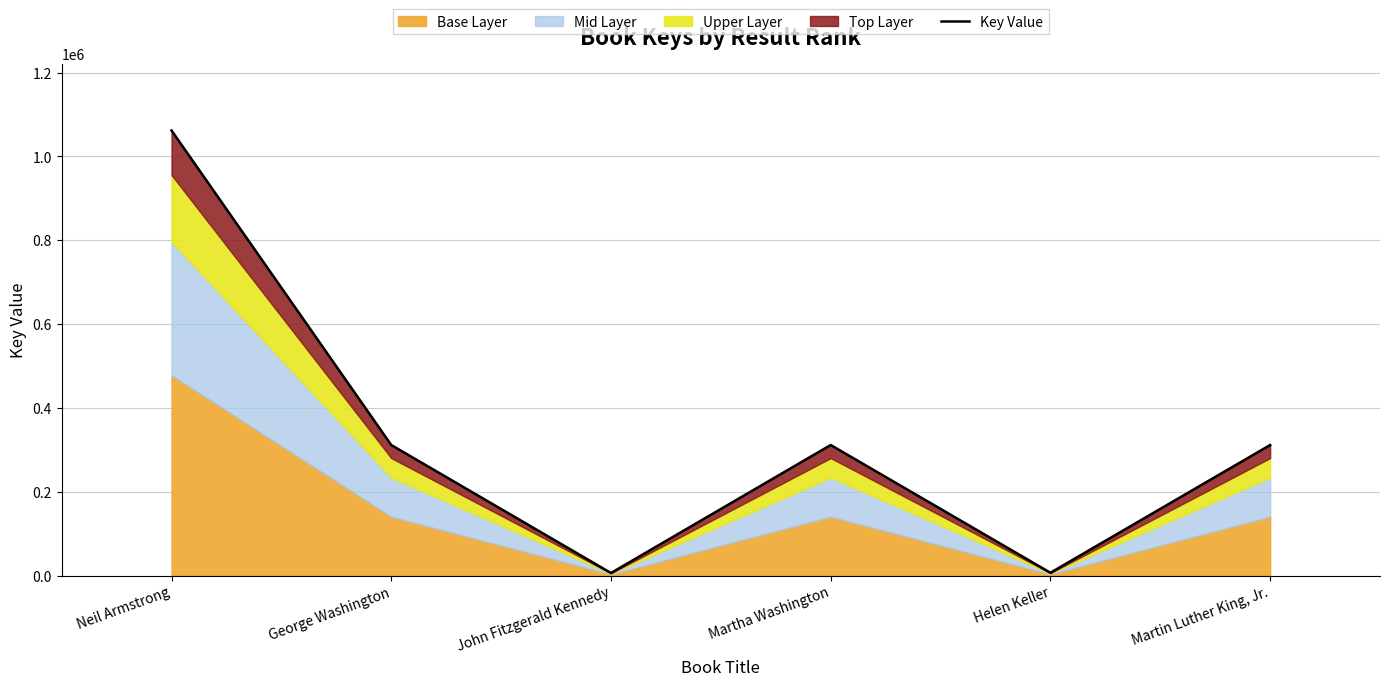

Is it true that the value at John Fitzgerald Kennedy is 3445?

False